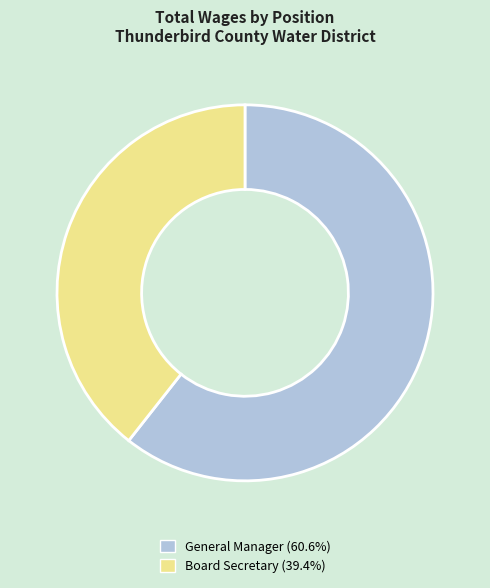

Which has a higher value, Board Secretary or General Manager?

General Manager